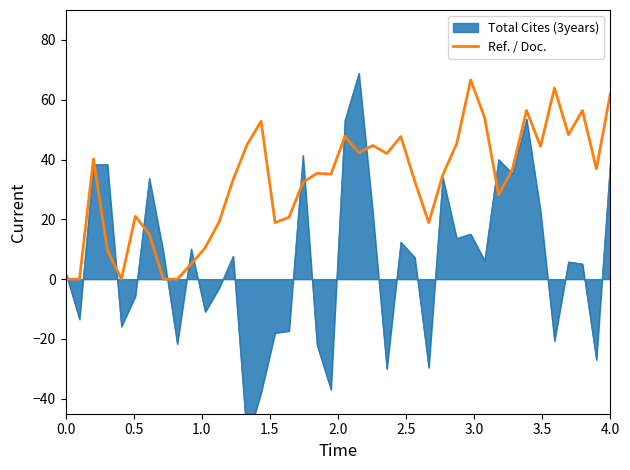

What is the highest value of the Ref. / Doc. series?

66.6